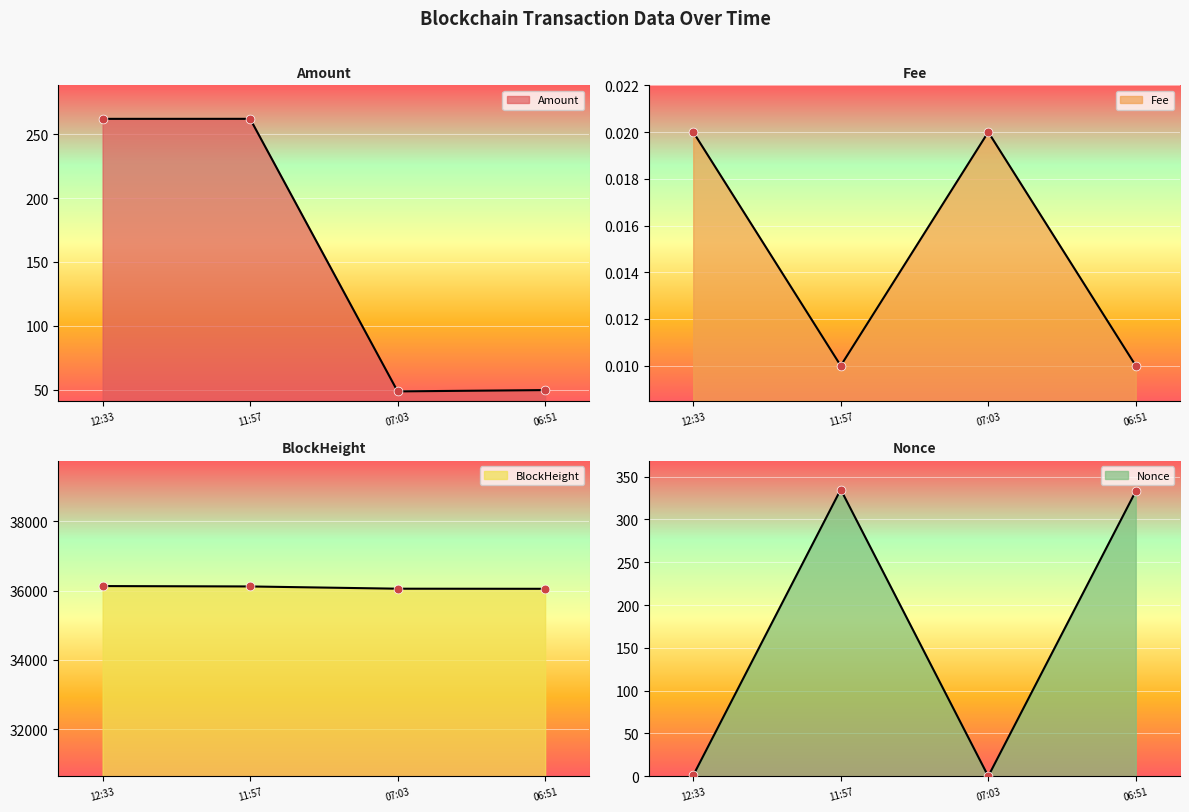

What are all the series names shown in the legend?

Amount, Fee, BlockHeight, Nonce